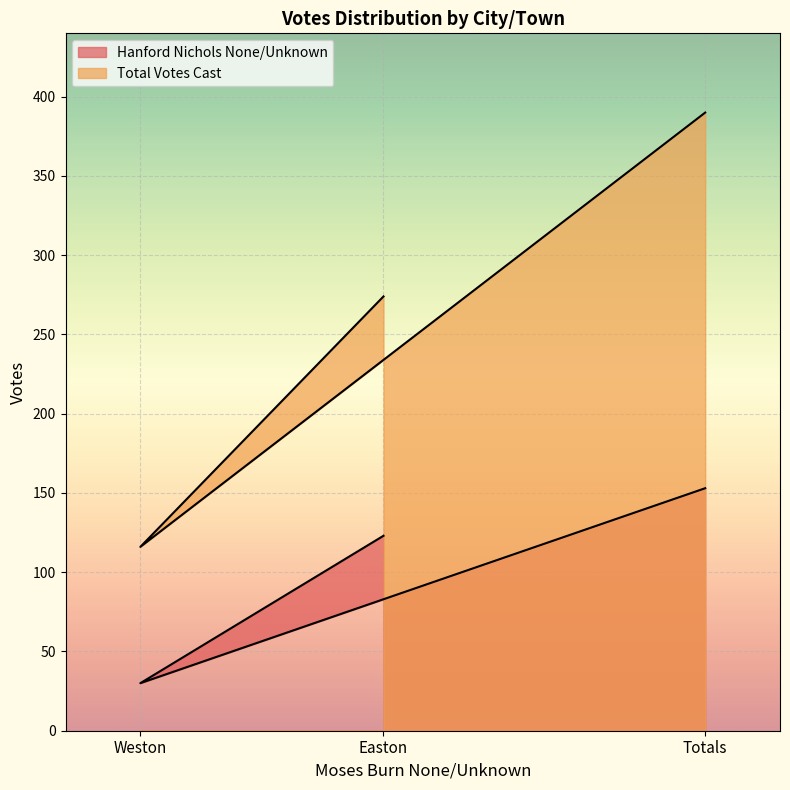

What value does the Total Votes Cast series have at Weston, to the nearest 50?

100